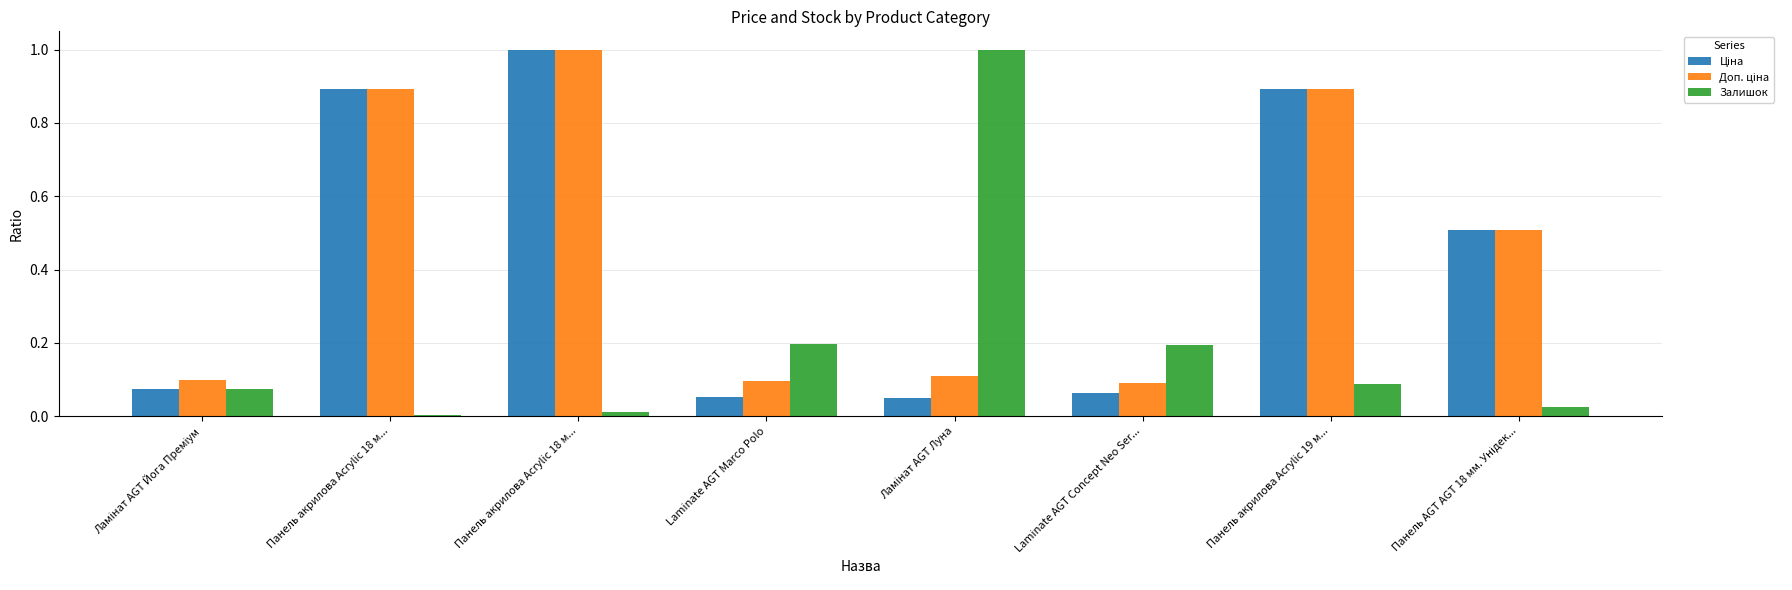

What is the highest value of the Залишок series?

1.0